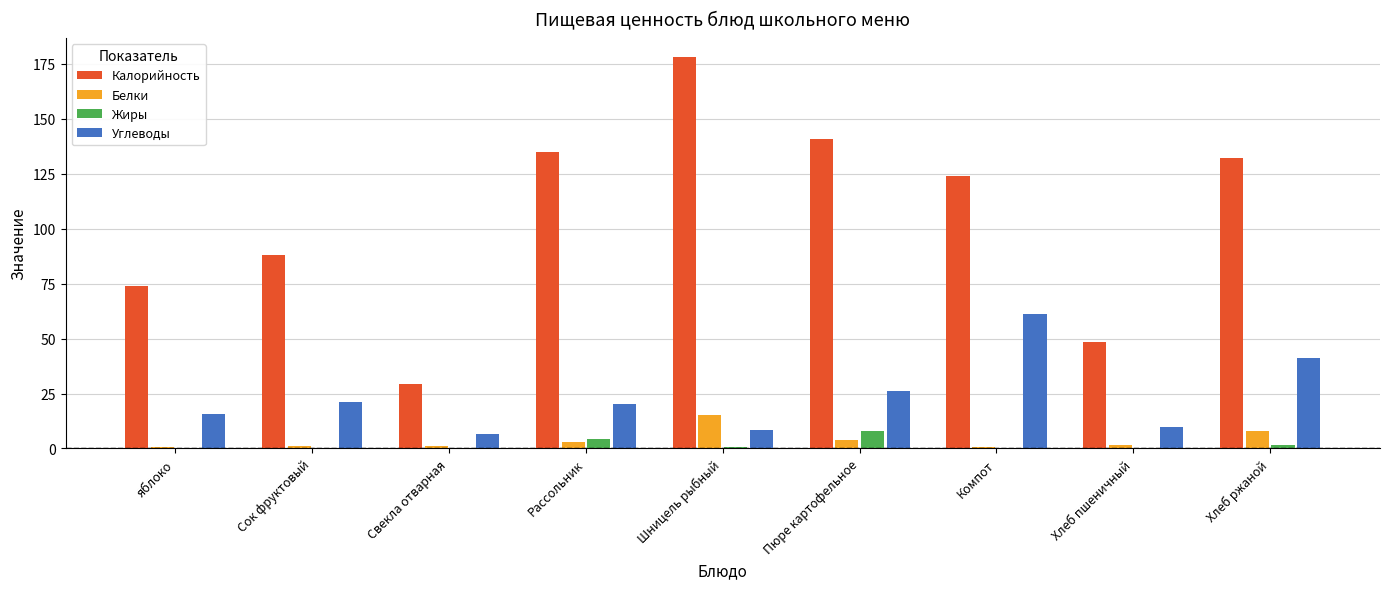

What is the difference between the Калорийность values at Сок фруктовый and Рассольник?

47.0